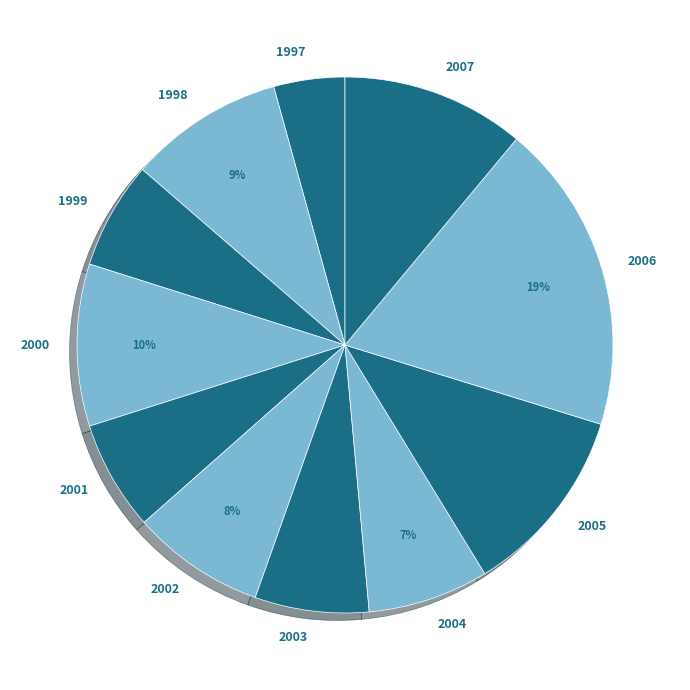

Combined, do 2002 and 2000 account for over 50%?

No